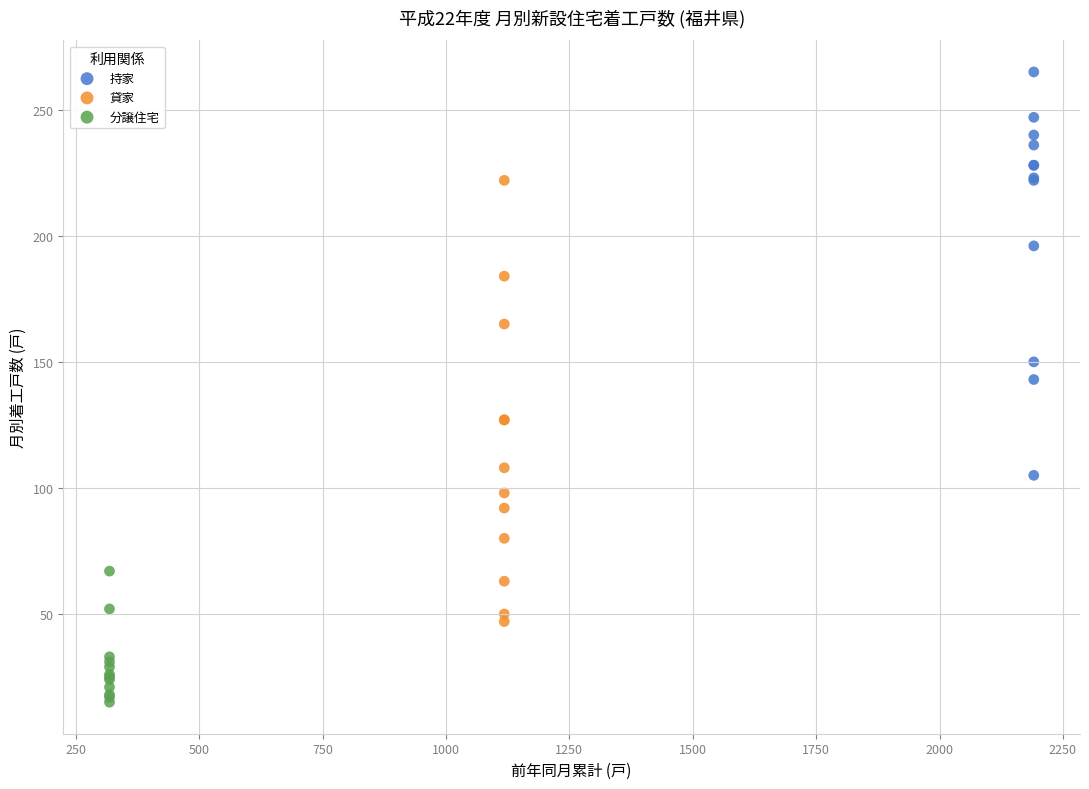

Which series contains the lowest Y value?

分譲住宅